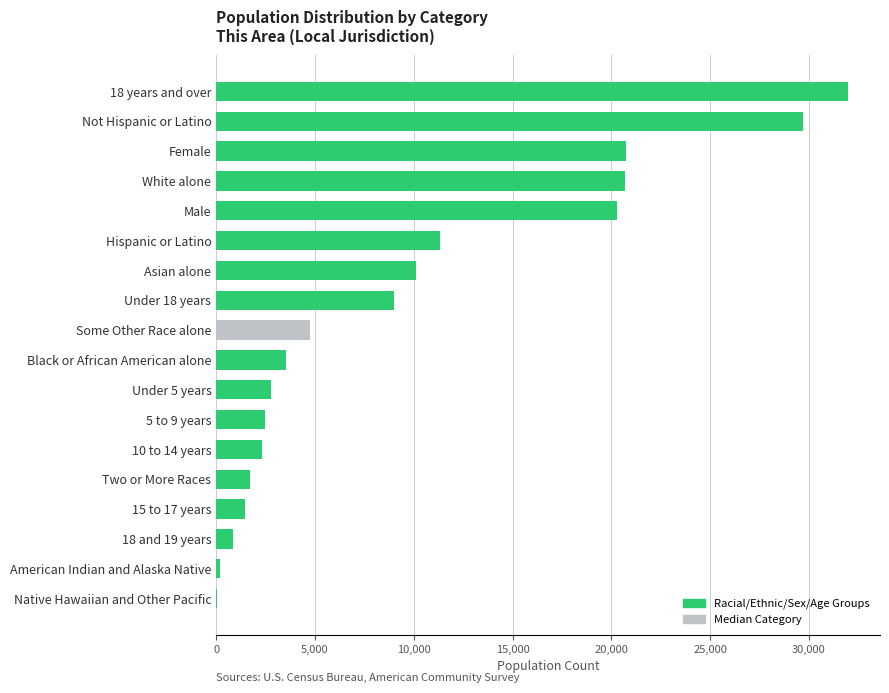

What is the sum of all values?

173902